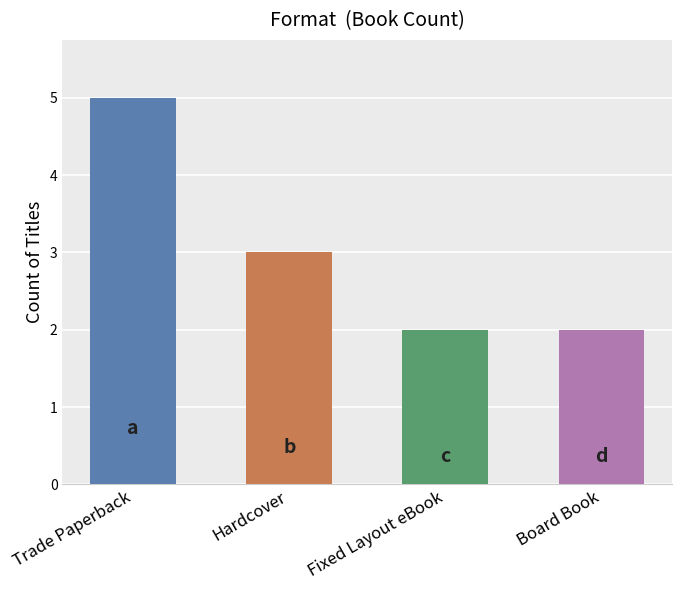

Count the number of data series in this chart.

1